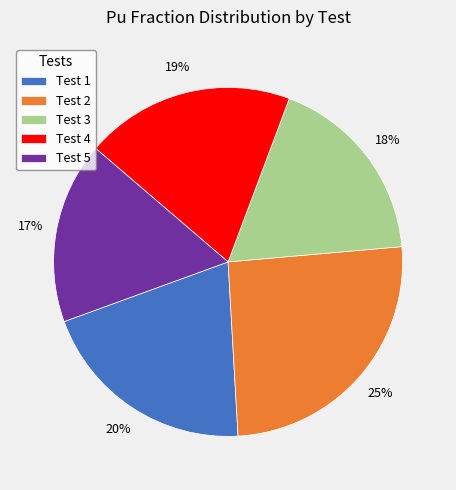

Do Test 4 and Test 2 together represent more than half of the pie?

No